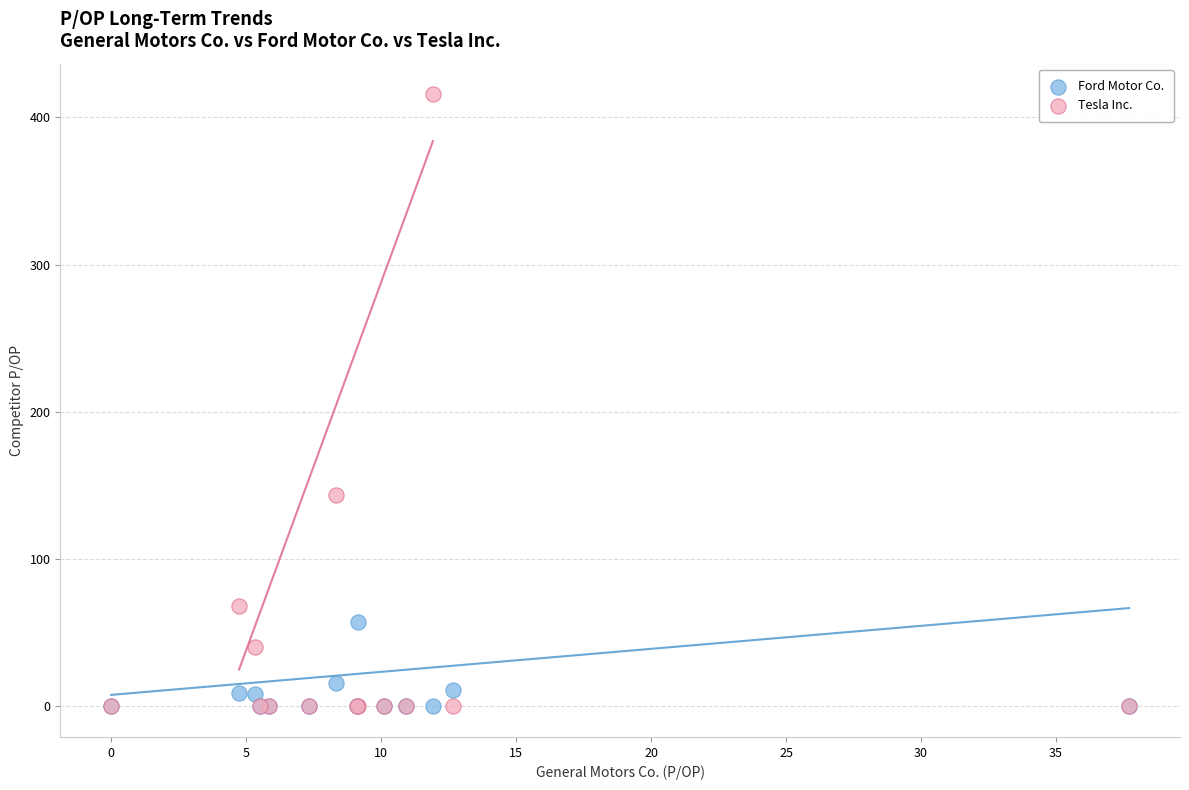

What are all the series names shown in the legend?

Ford Motor Co., Tesla Inc.